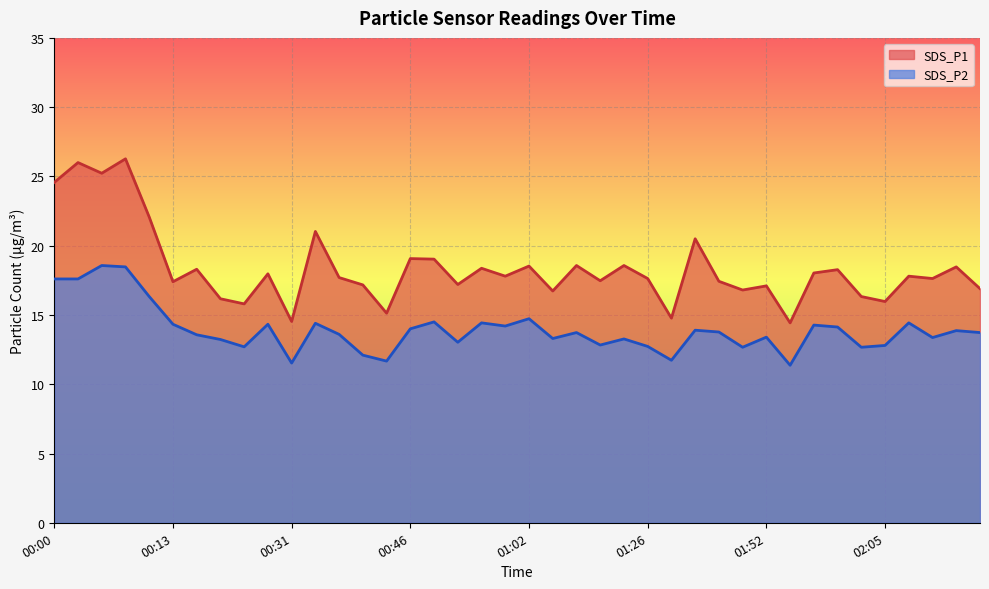

True or false: SDS_P2 has a value of 13.7 at 01:07.

True